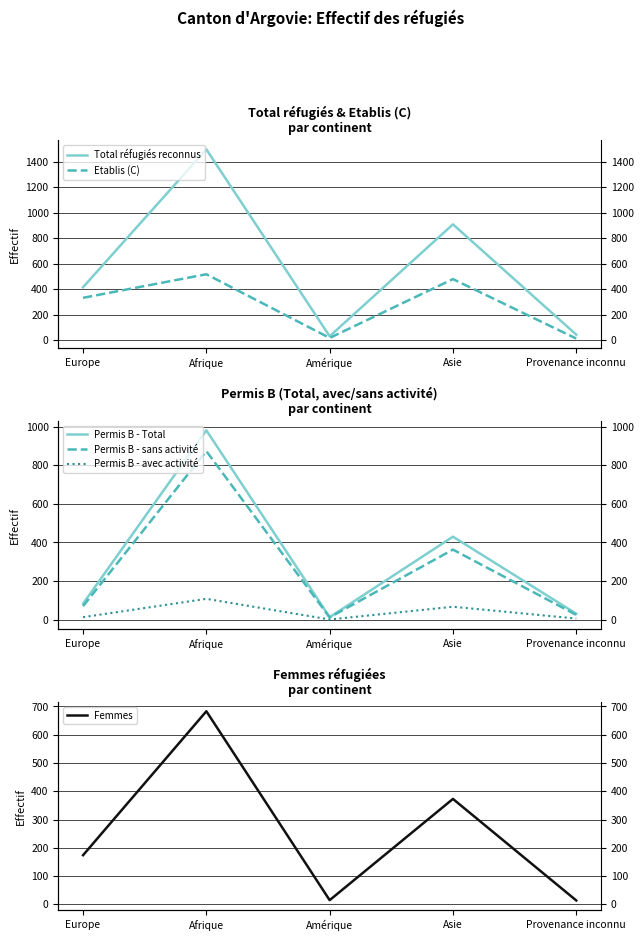

How many lines are shown in the chart?

6